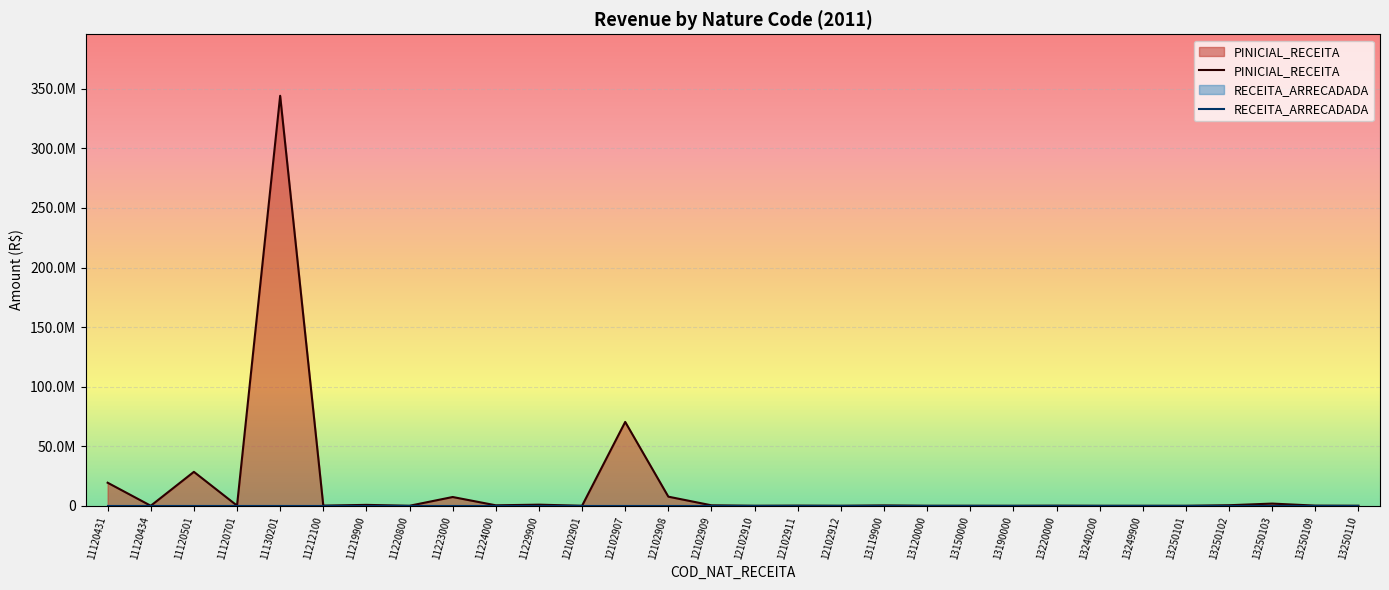

True or false: PINICIAL_RECEITA and RECEITA_ARRECADADA intersect in this chart.

False